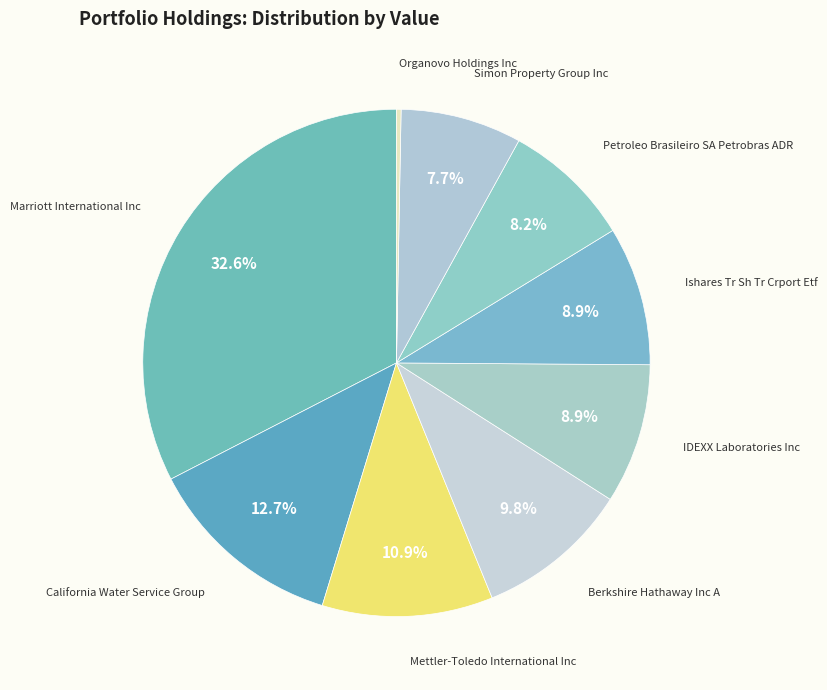

To the nearest percent, what percentage of the pie is California Water Service Group?

13%